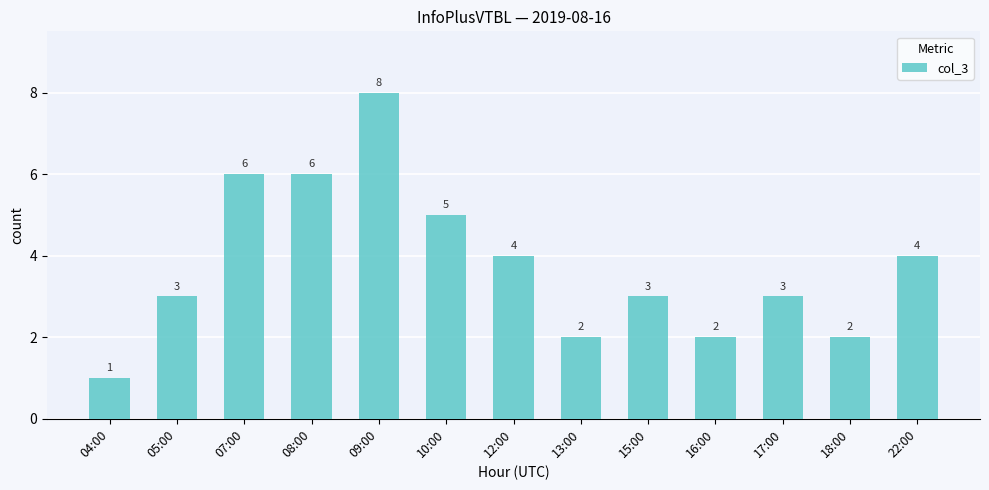

What value does the data have at 09:00?

8